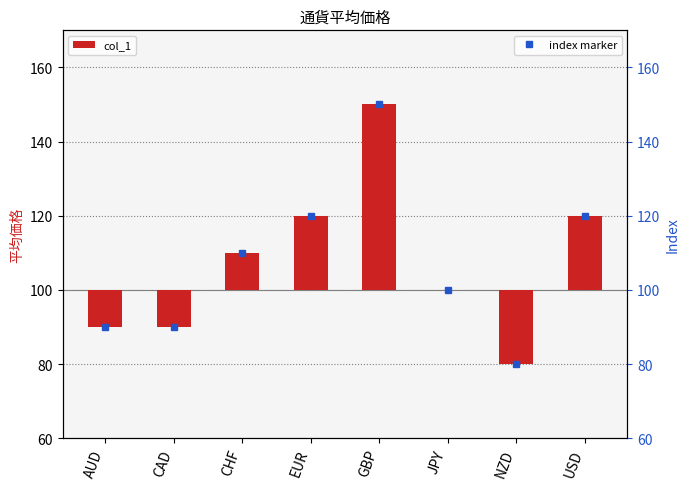

Reading right to left, extract all data points from this chart.

20	-20	0	50	20	10	-10	-10